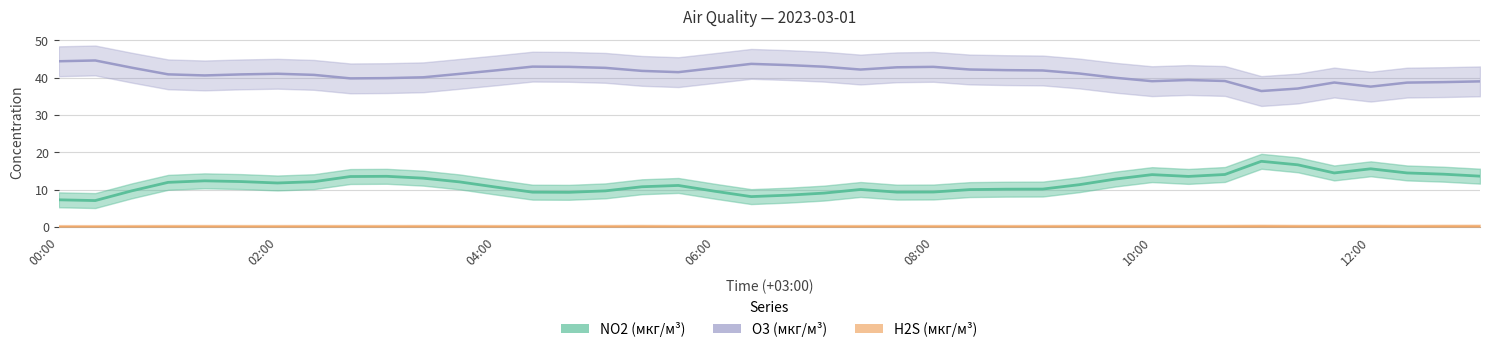

True or false: O3 (мкг/м³) and H2S (мкг/м³) intersect in this chart.

False